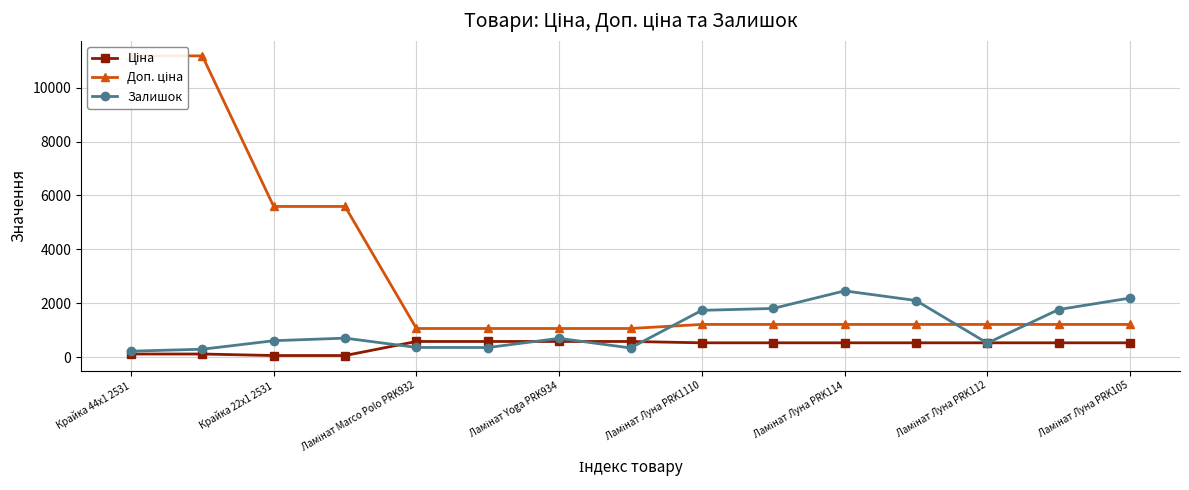

What is the difference between the Доп. ціна values at 8 and Ламінат Луна PRK105?

150.7